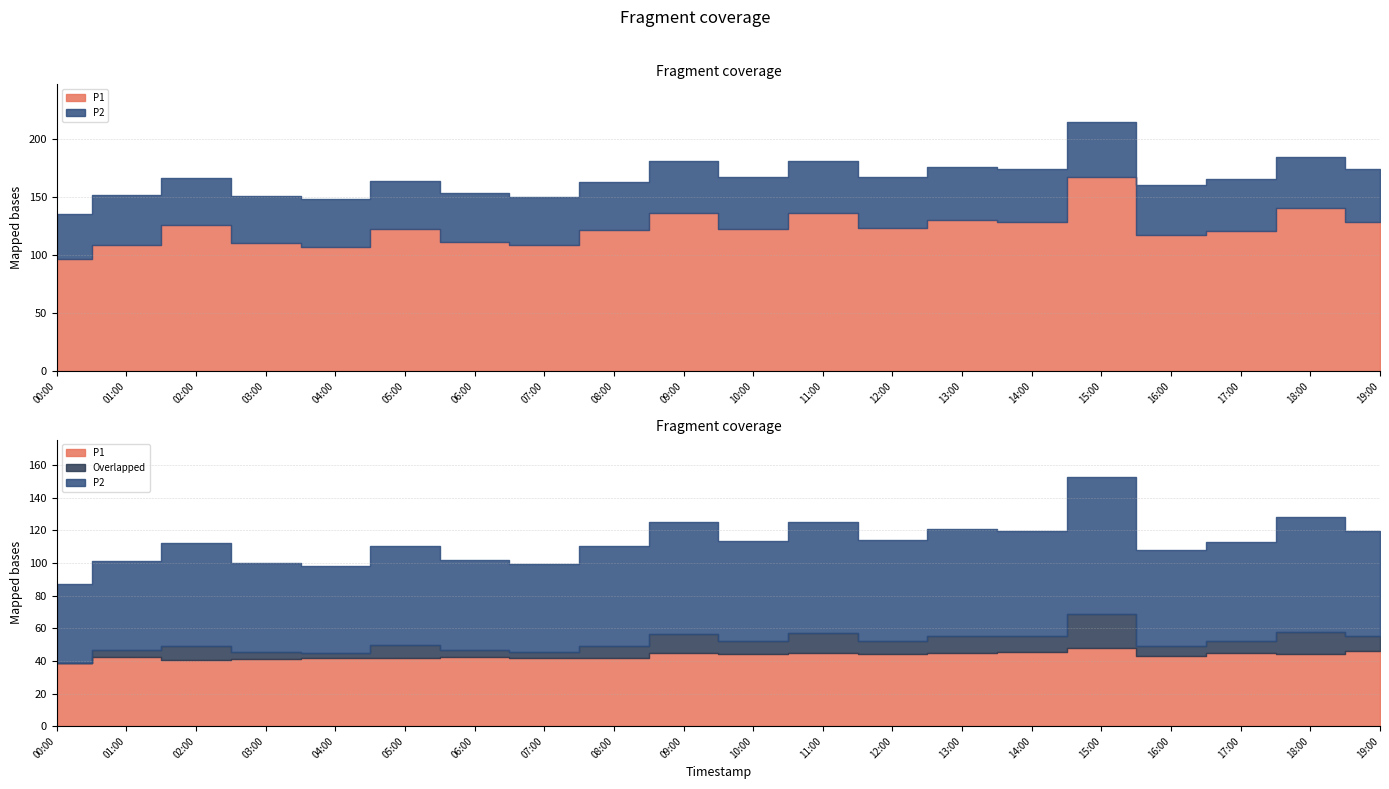

What is the sum of the P2 values at 09:00 and 07:00?

86.5